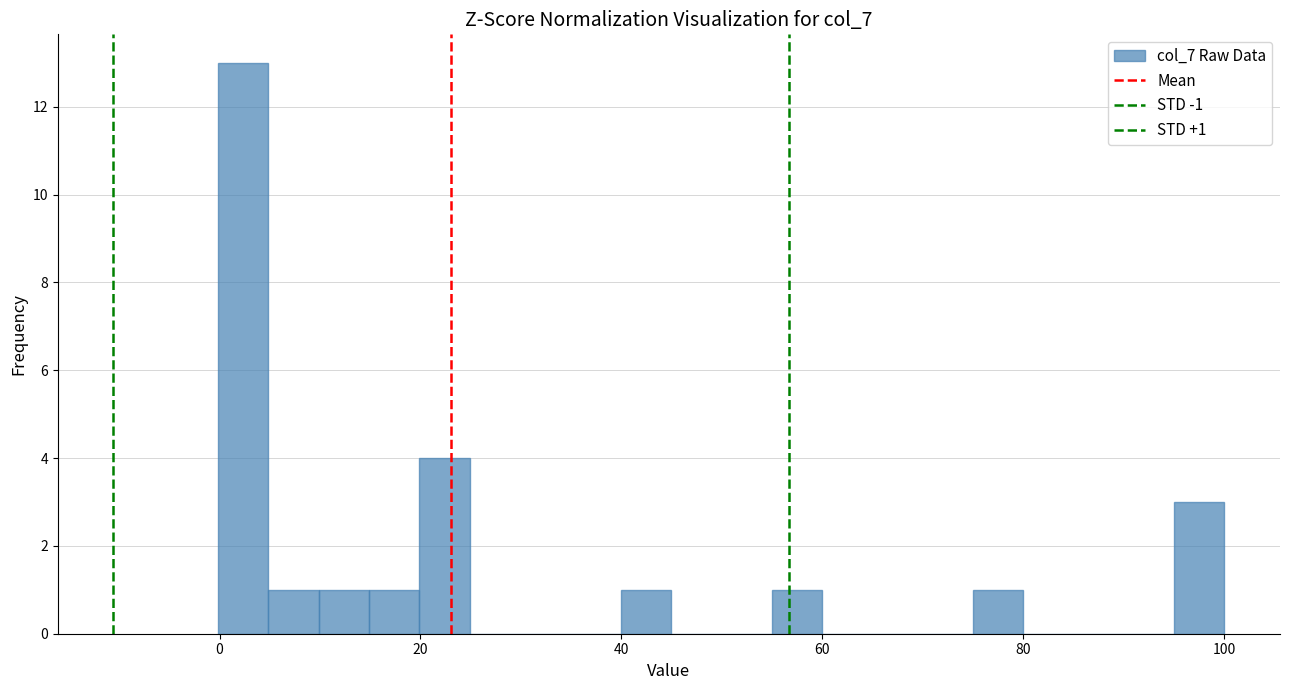

Read against the x-axis, roughly where is the centre of the tallest bar?

2